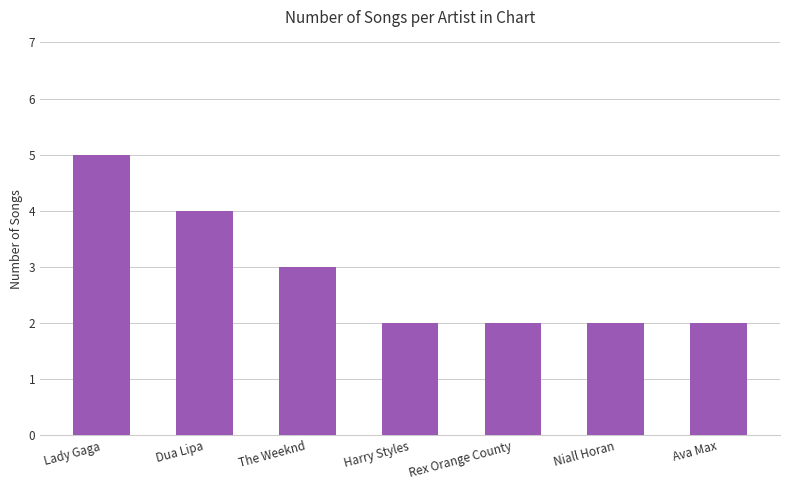

Is it true that the value at Dua Lipa is 4?

True